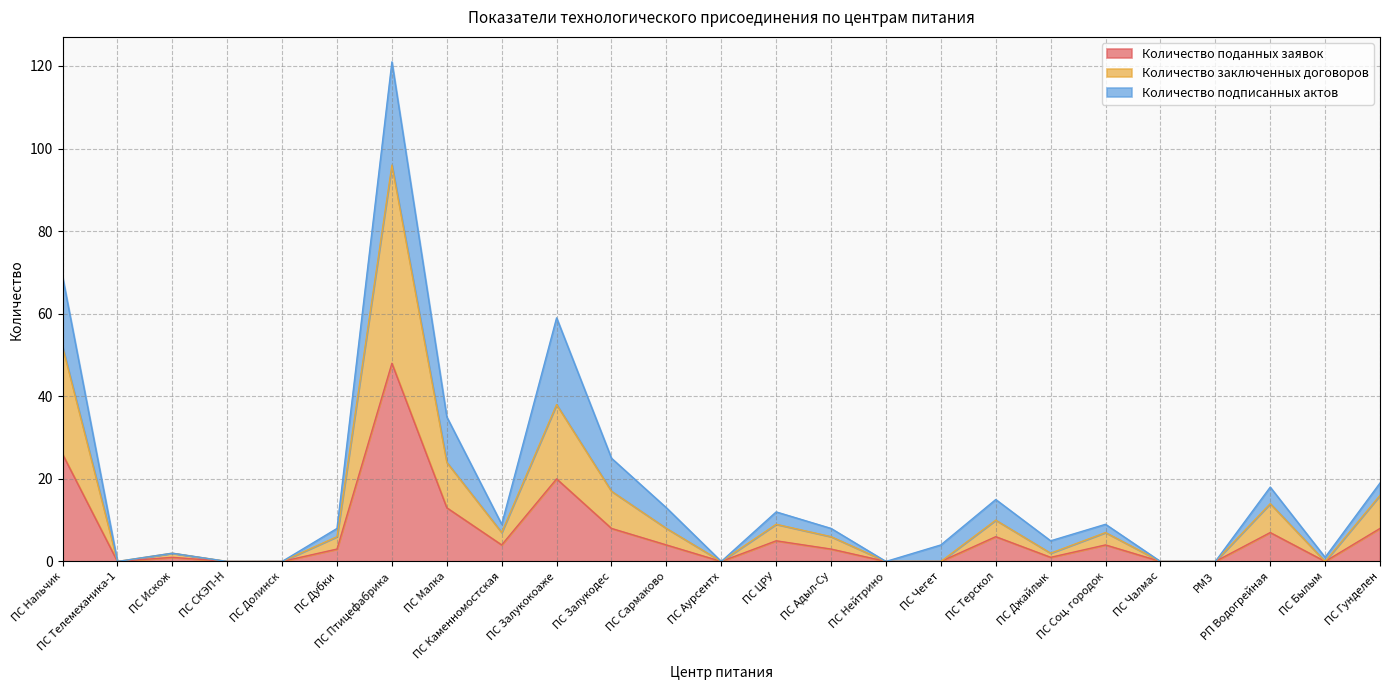

How many categories are shown in the chart?

25